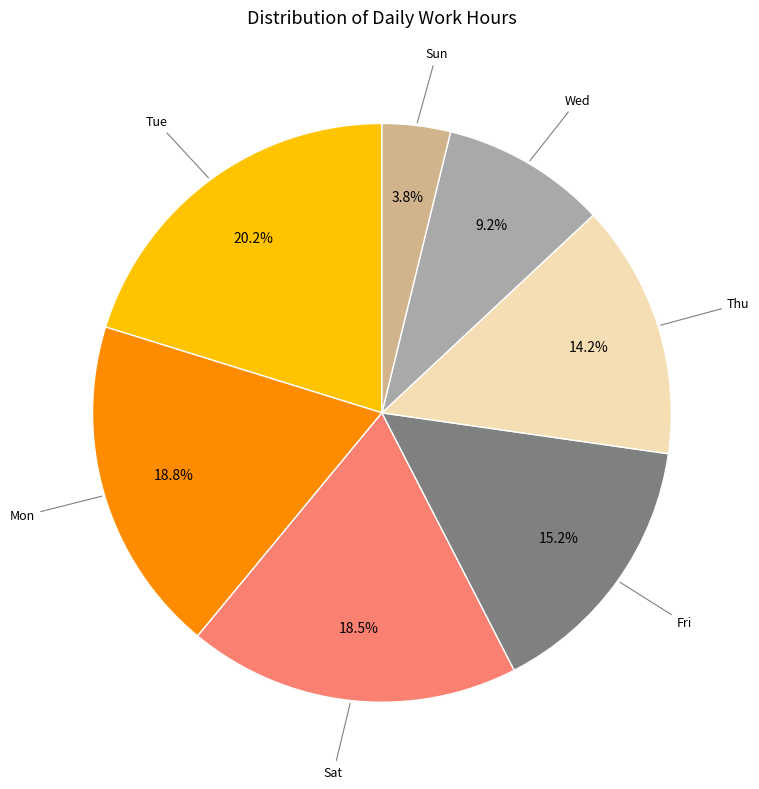

Between Fri and Mon, which is larger?

Mon